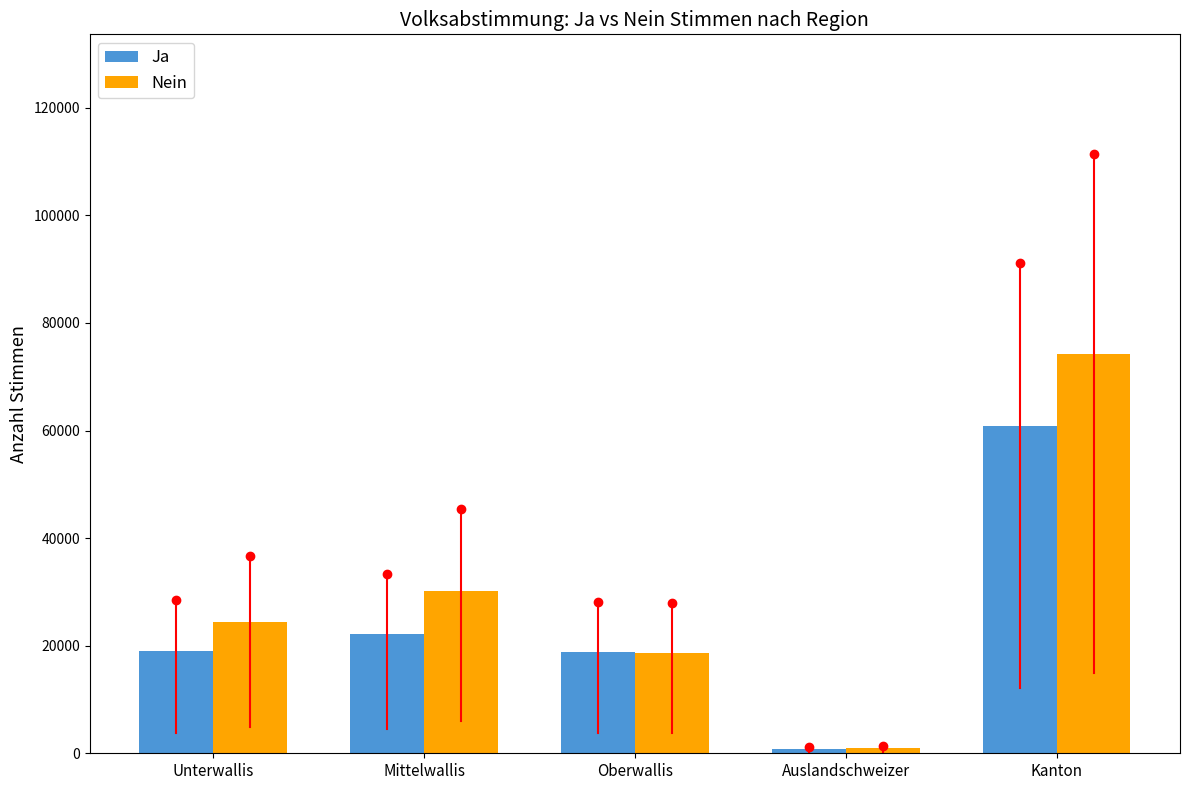

What is the label of the 1st bar from the left?

Unterwallis